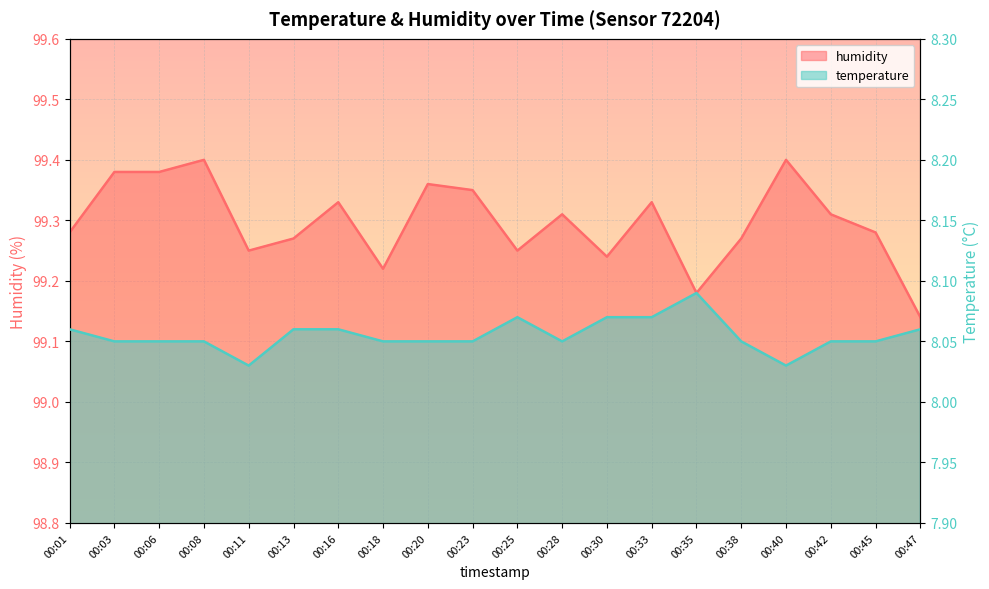

Is it true that humidity equals 25.7 at 00:38?

False